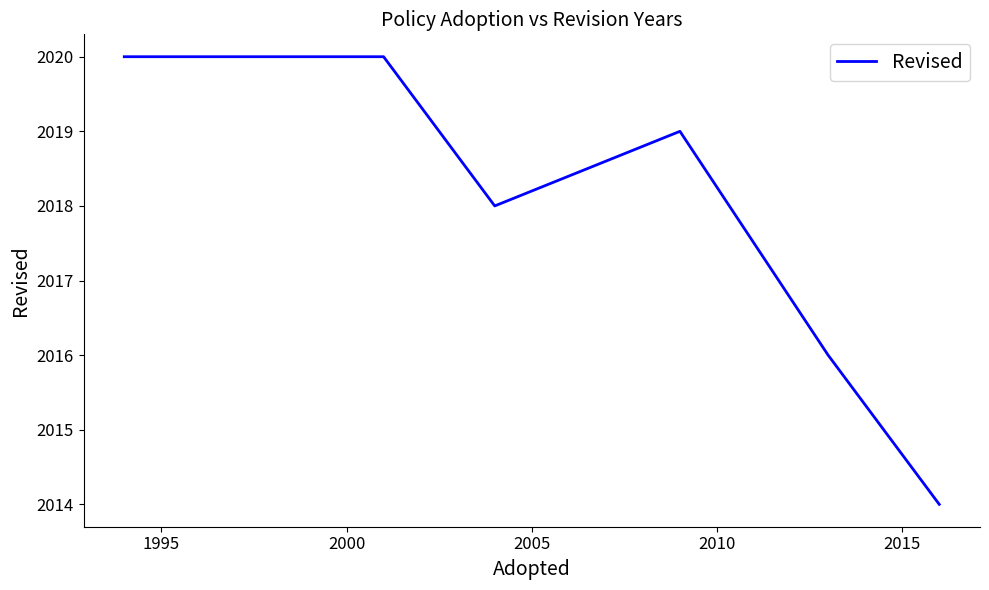

True or false: the data shows 2783 at 1990.

False